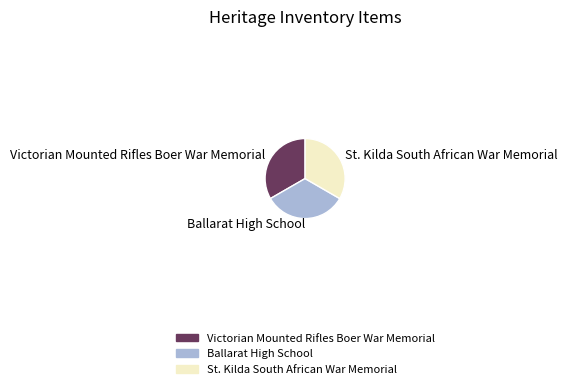

Does Ballarat High School account for over 50% of the chart?

No